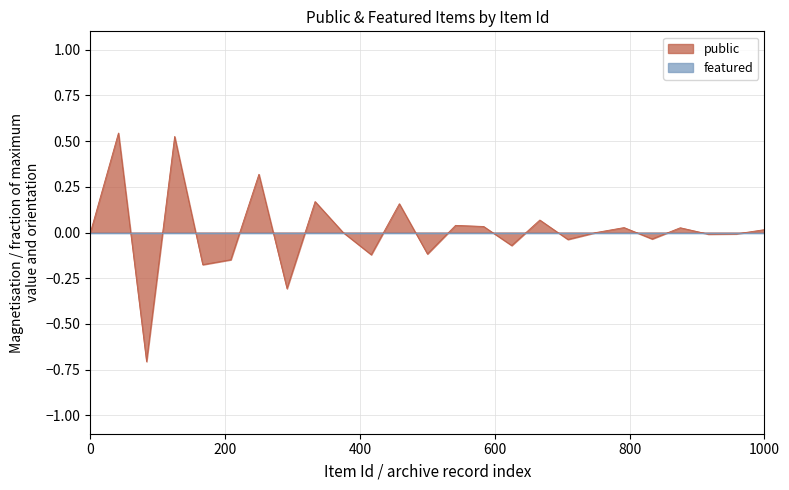

True or false: public has a value of -0.5 at 0.

False